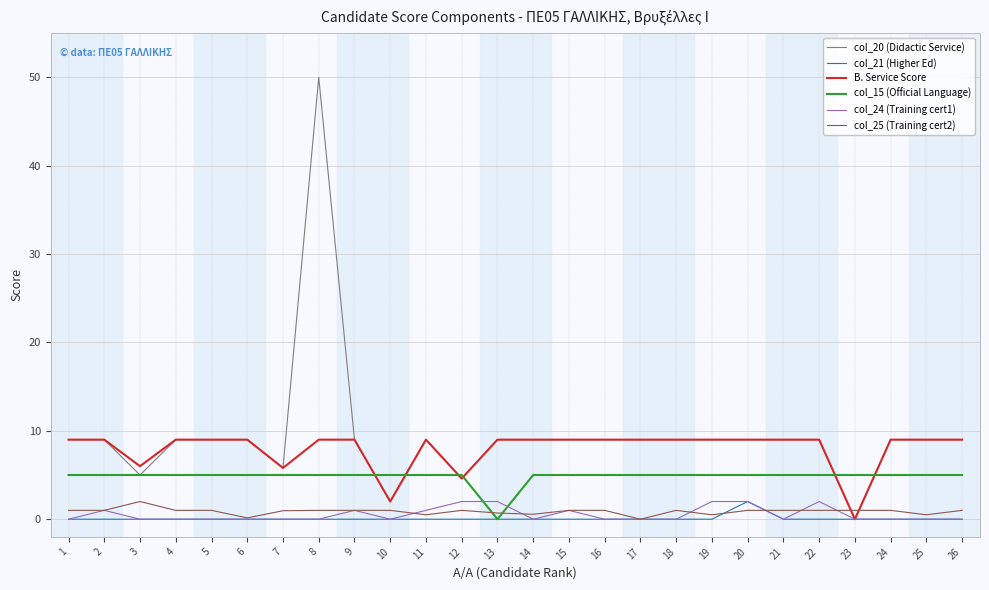

How many distinct data groups are displayed?

6